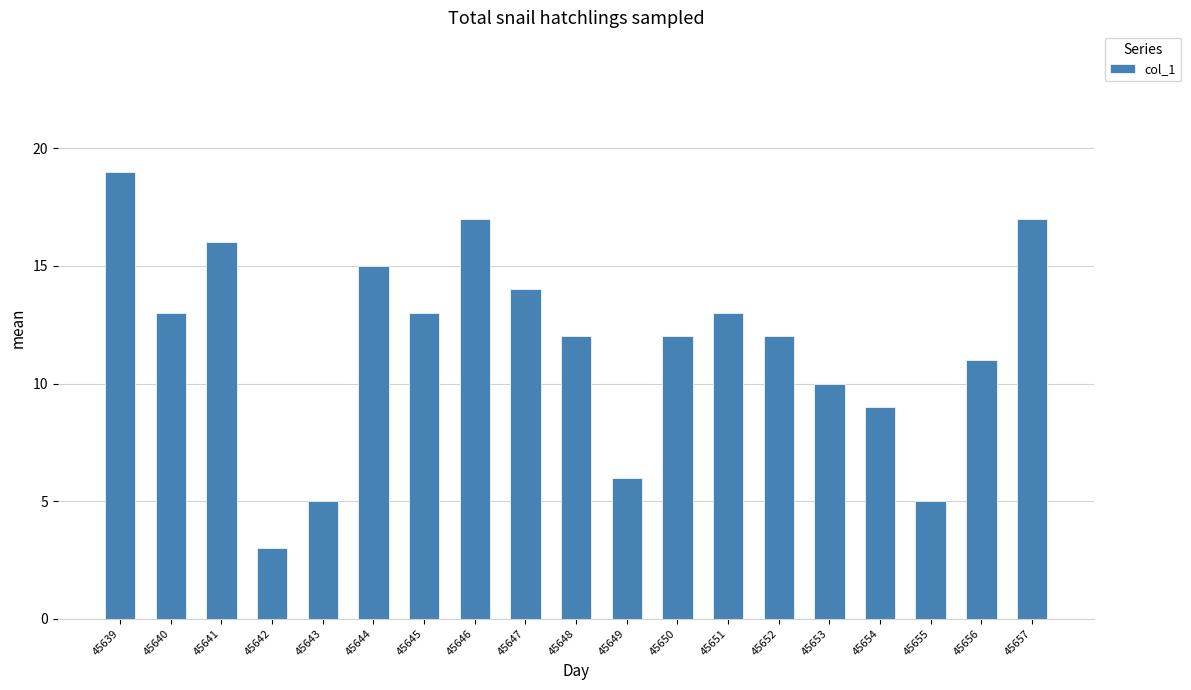

At which label does the data first exceed 12?

45639